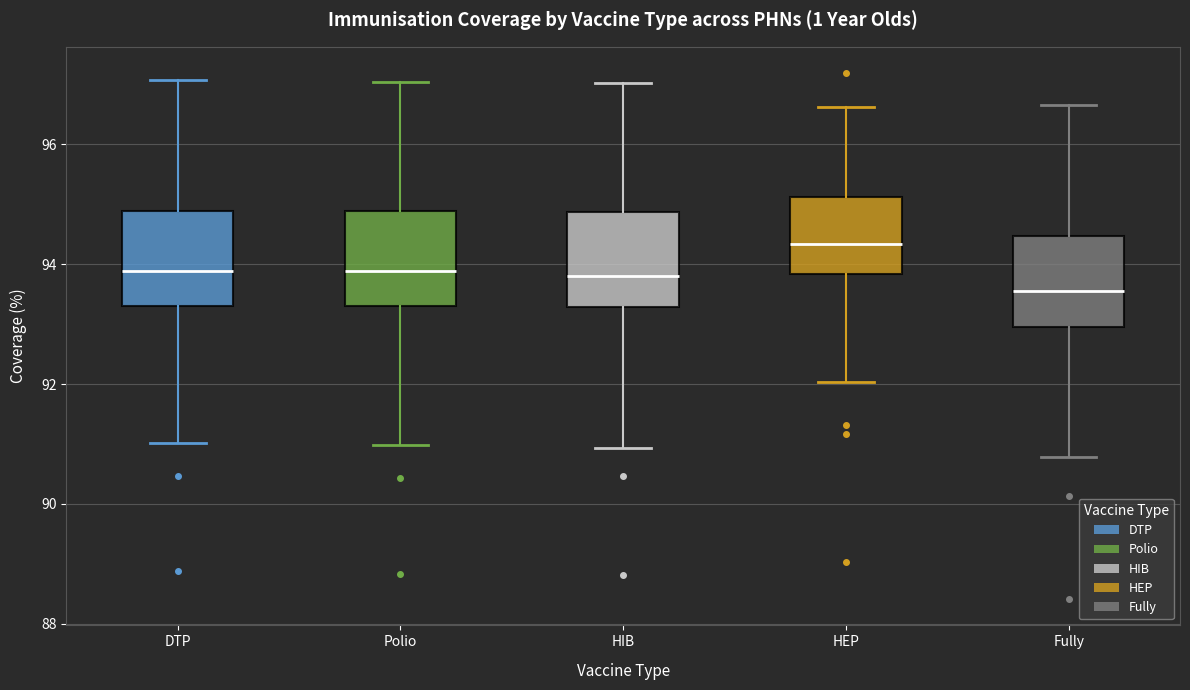

Reading left to right, read every box against the y-axis: the position of its median line, the range the box covers, and the ends of its whiskers. The values are not printed on the chart, so give them approximately, as read against the axis.

DTP: median 93.8, box 93.4 to 94.8, whiskers 91.0 to 97.0
Polio: median 93.8, box 93.4 to 94.8, whiskers 91.0 to 97.0
HIB: median 93.8, box 93.2 to 94.8, whiskers 91.0 to 97.0
HEP: median 94.4, box 93.8 to 95.2, whiskers 92.0 to 96.6
Fully: median 93.6, box 93.0 to 94.4, whiskers 90.8 to 96.6